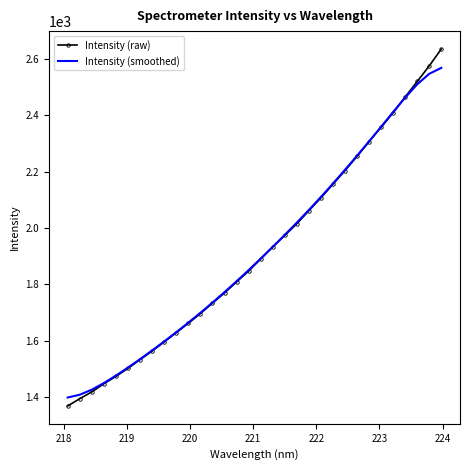

What is the maximum value for Intensity (smoothed)?

2567.8